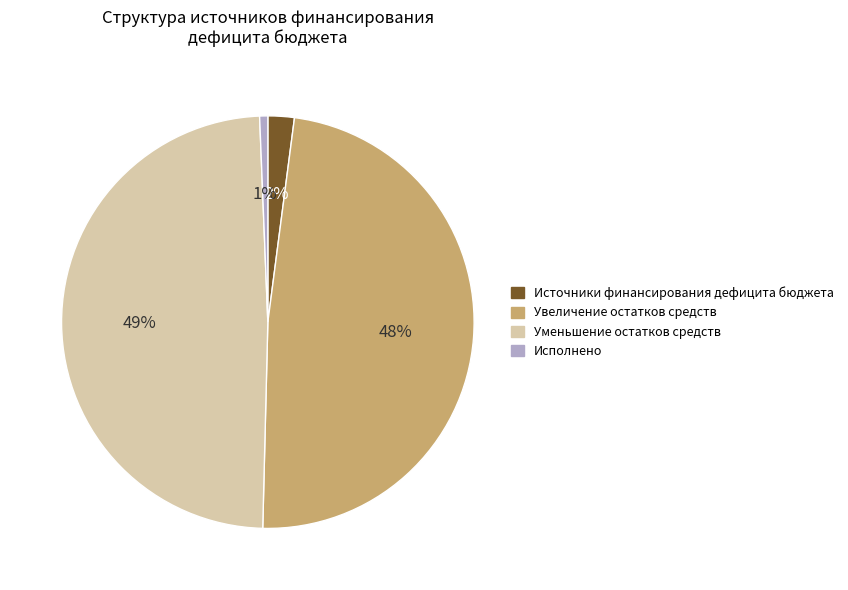

How many segments does this pie chart have?

4